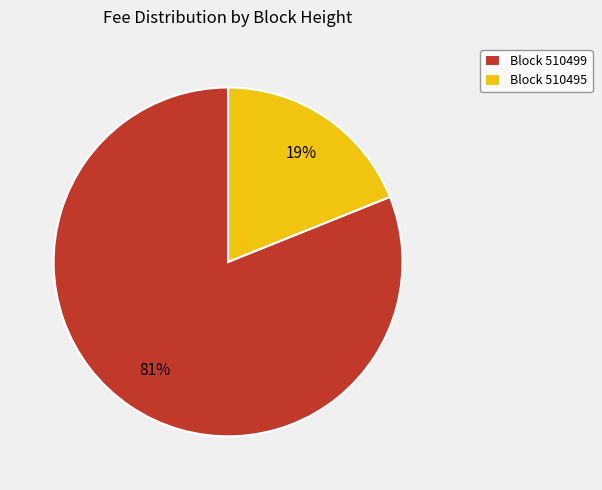

Between Block 510499 and Block 510495, which is larger?

Block 510499